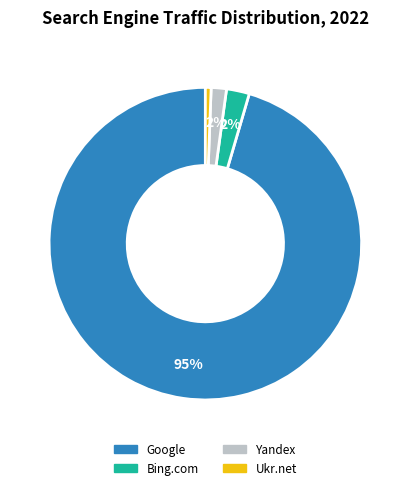

To the nearest percent, what portion does Google represent?

95%